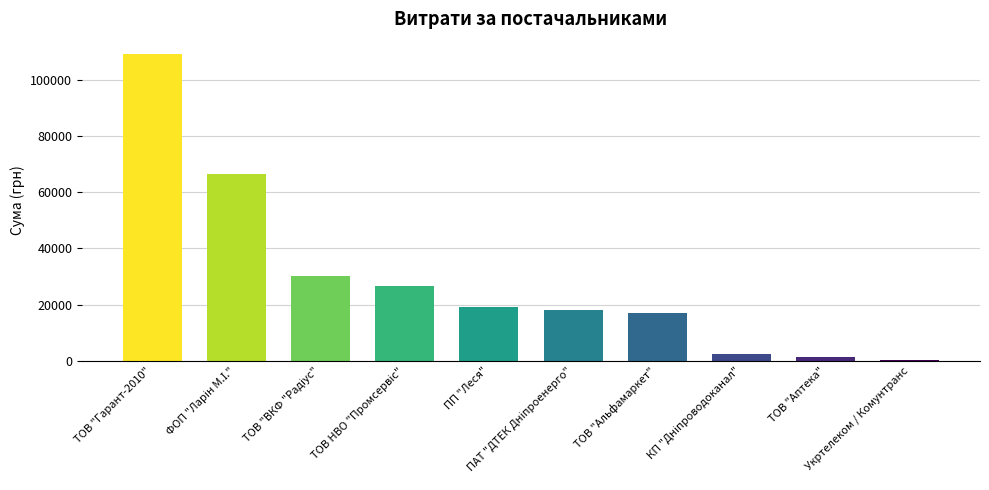

The chart shows a value of 19094.4 at ПП "Леся". True or false?

True